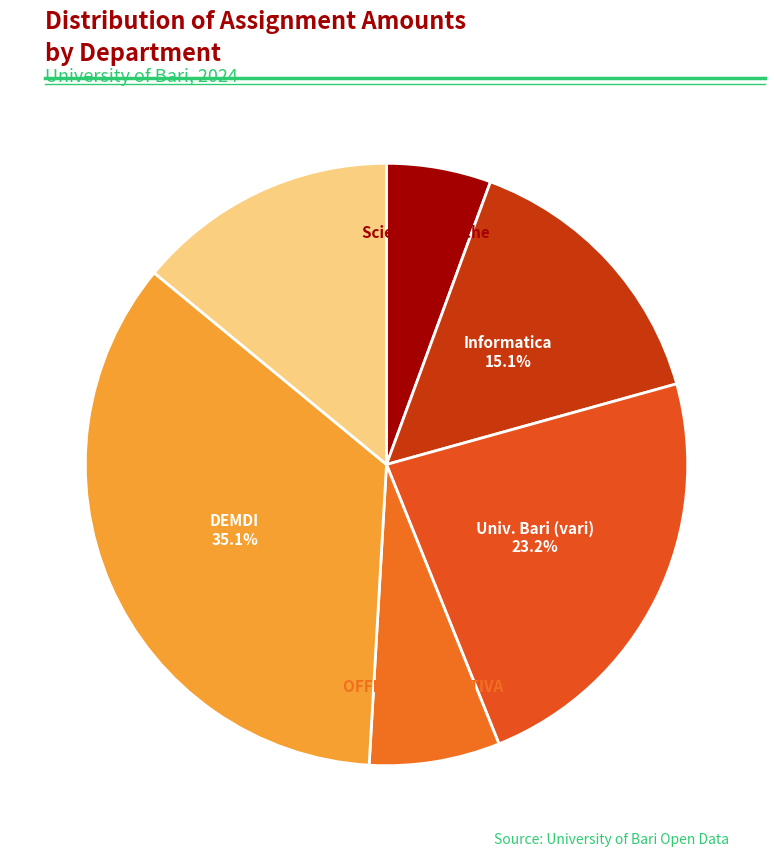

Count the number of slices in the pie.

6